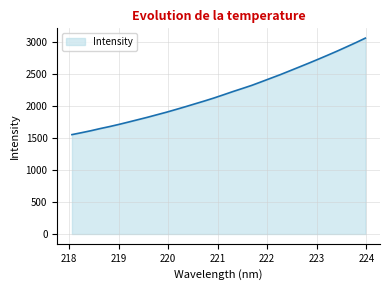

What is the difference between the maximum and minimum values?

1505.8